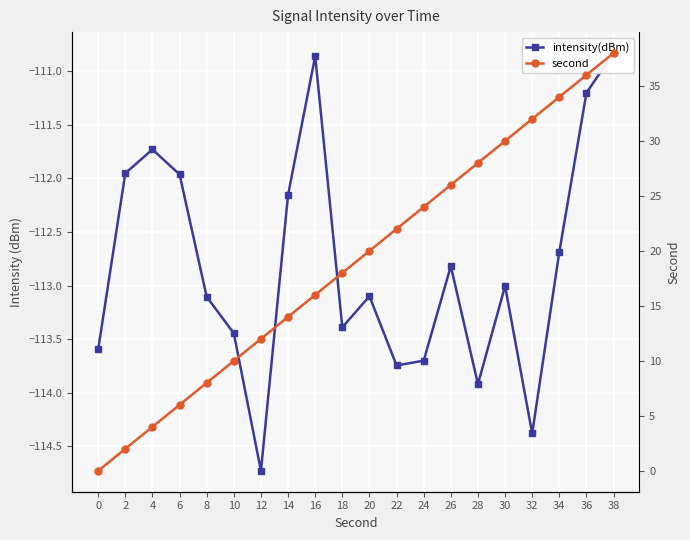

True or false: intensity(dBm) and second intersect in this chart.

False